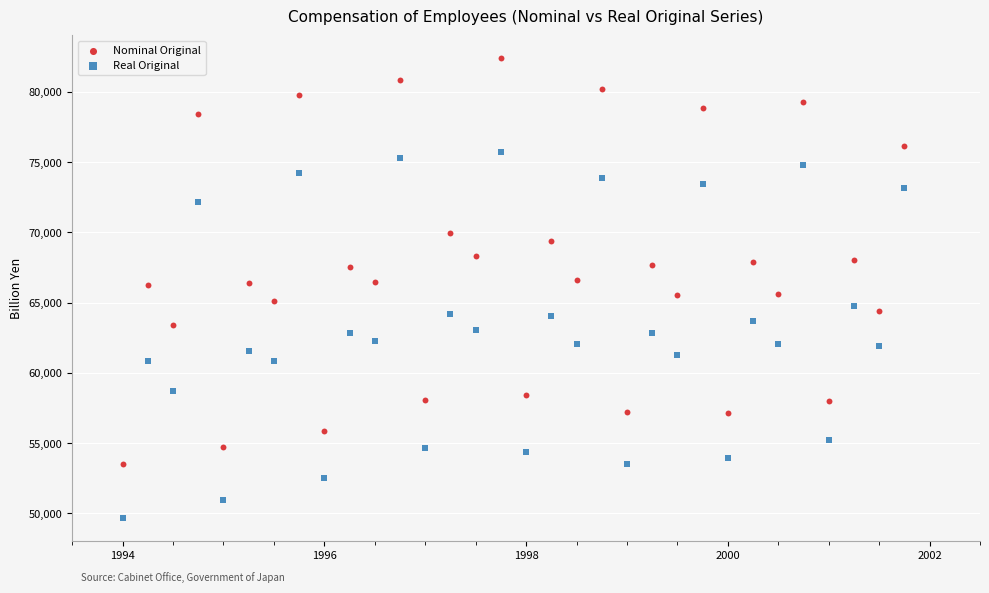

Across all data points, what is the range of Y values (max minus min)?

32700.5